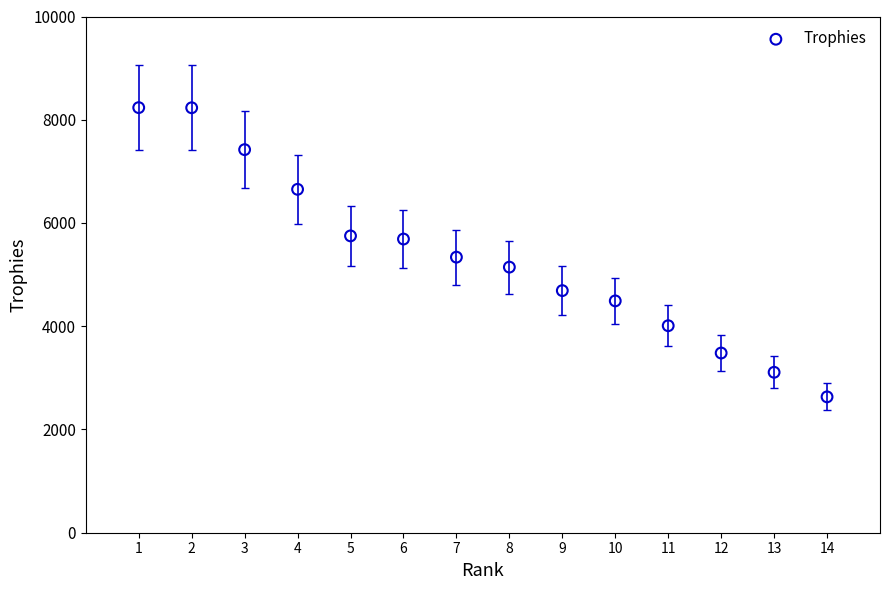

What is the range of X values (max minus min)?

13